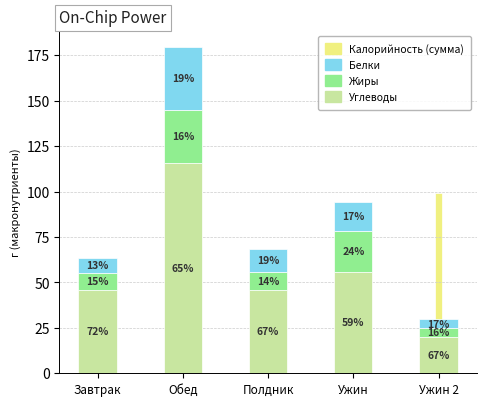

The Белки series shows 4.9 at Ужин 2. True or false?

True